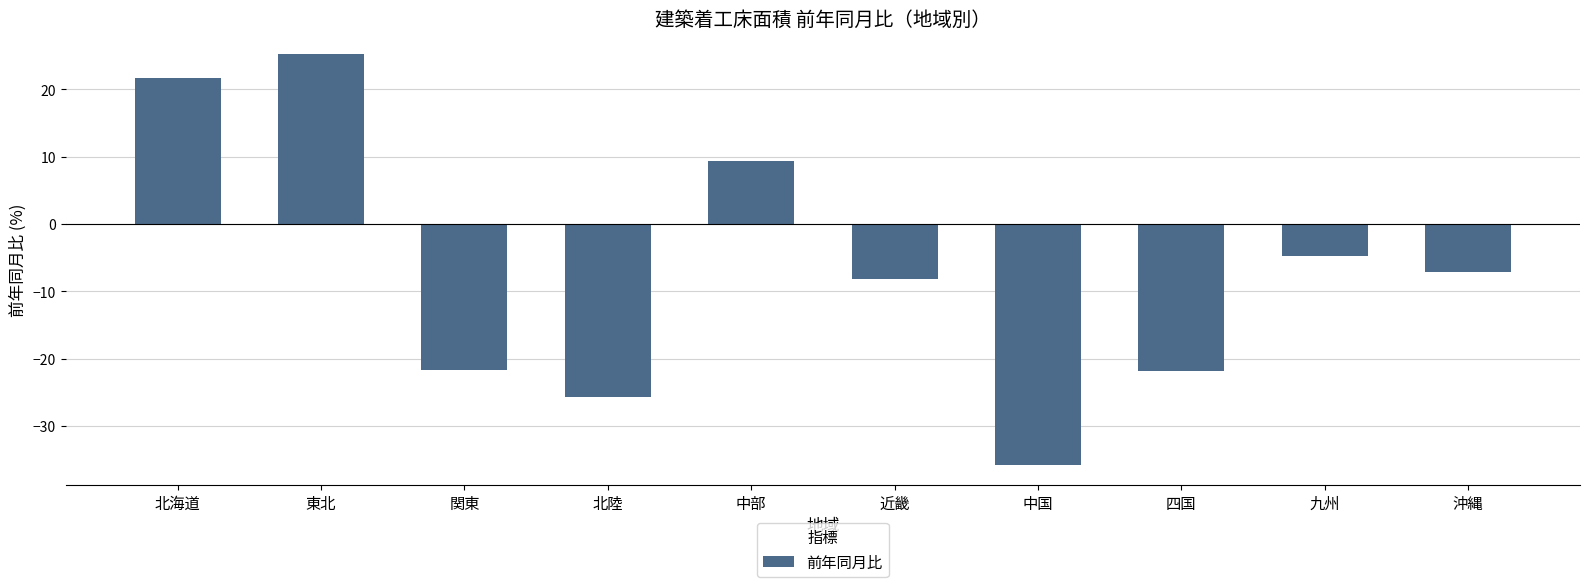

Which label corresponds to the smallest value in the chart?

中国